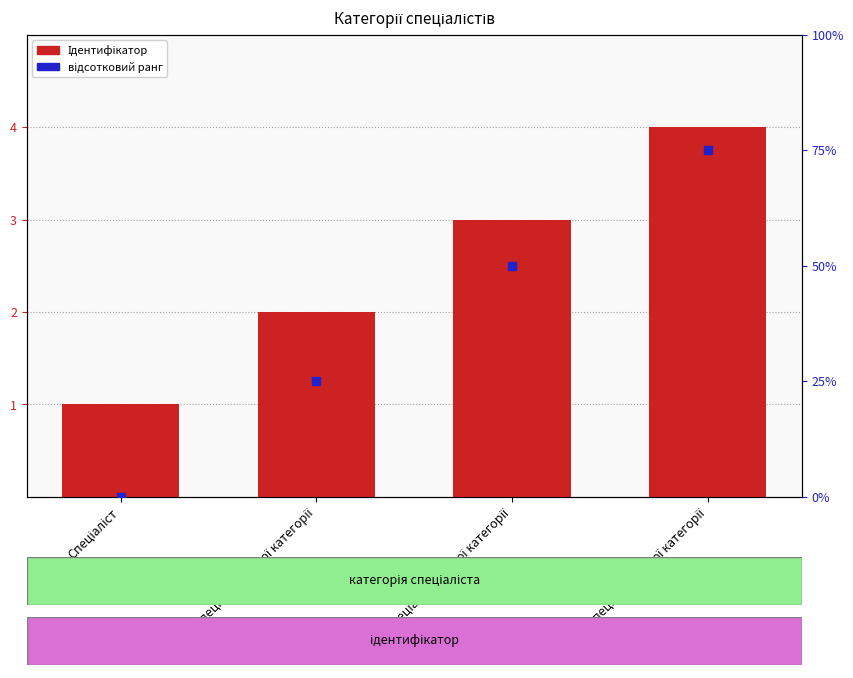

Which series contains the lowest Y value?

відсотковий ранг